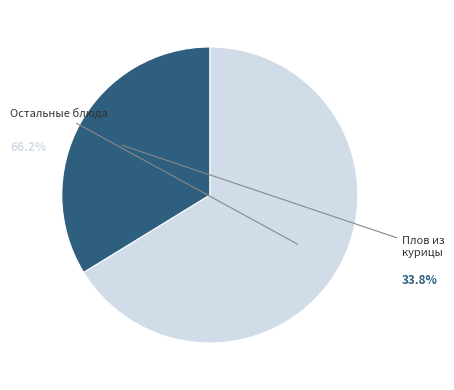

Is there a majority slice in this chart?

Yes